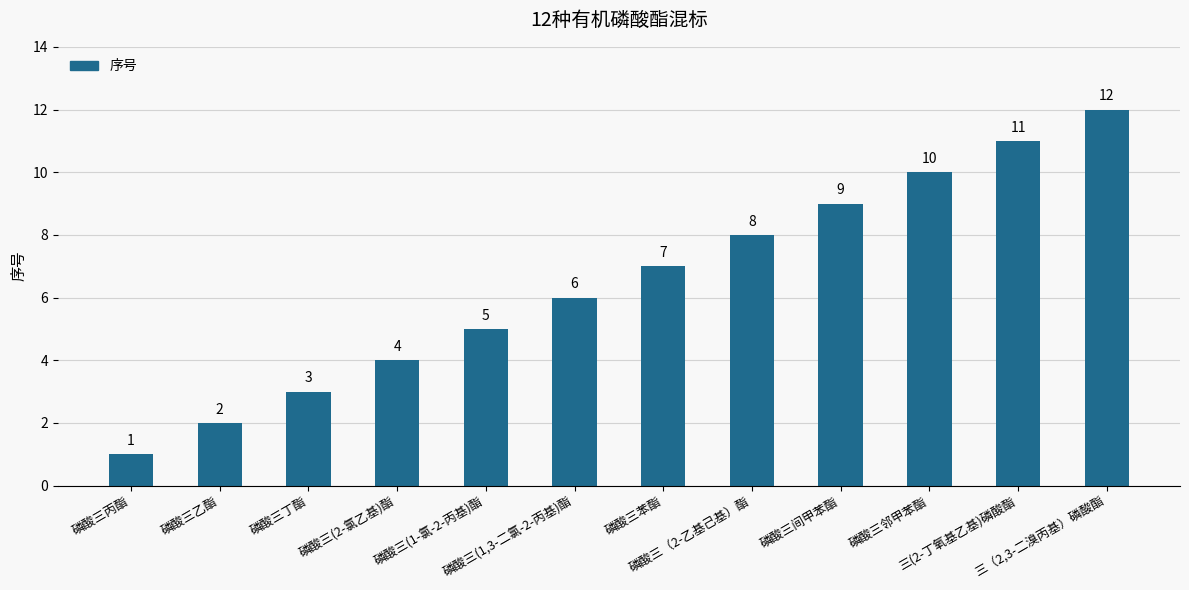

True or false: the data shows 0 at 磷酸三丙酯.

False